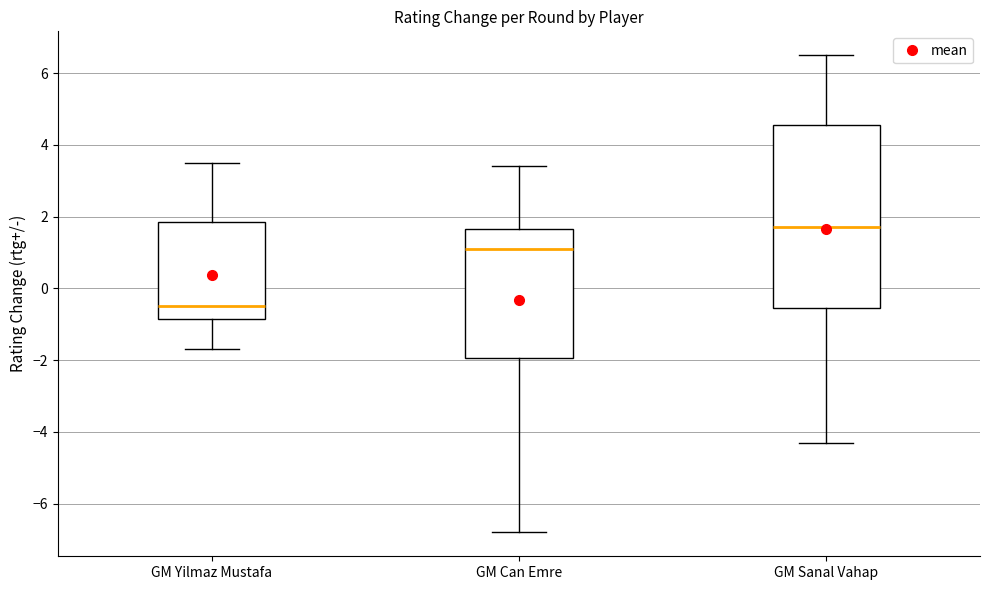

Which box is the tallest, from its lower edge to its upper edge?

GM Sanal Vahap